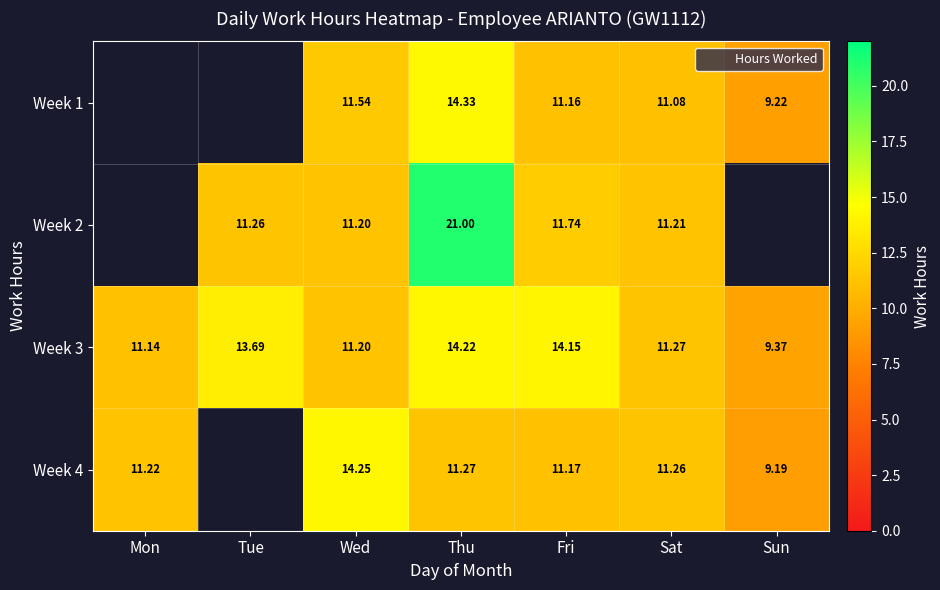

Where does the Week 3 series first go above 11?

Mon